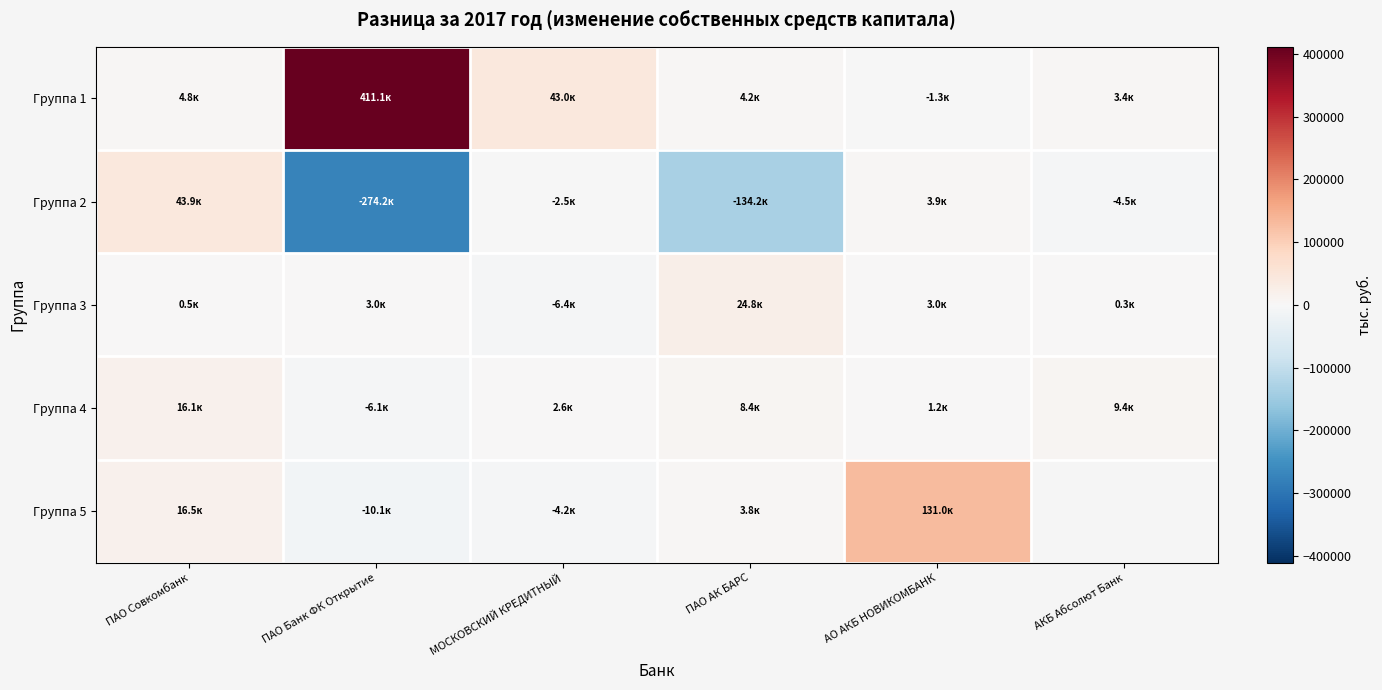

What is the sum of the Группа 3 values at АКБ Абсолют Банк and ПАО АК БАРС?

25149.0